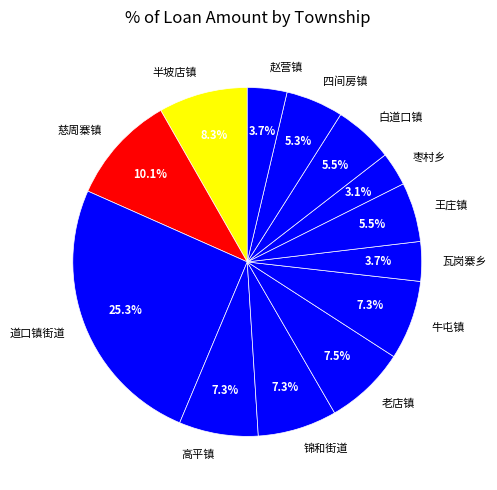

Which has a higher value, 四间房镇 or 锦和街道?

锦和街道